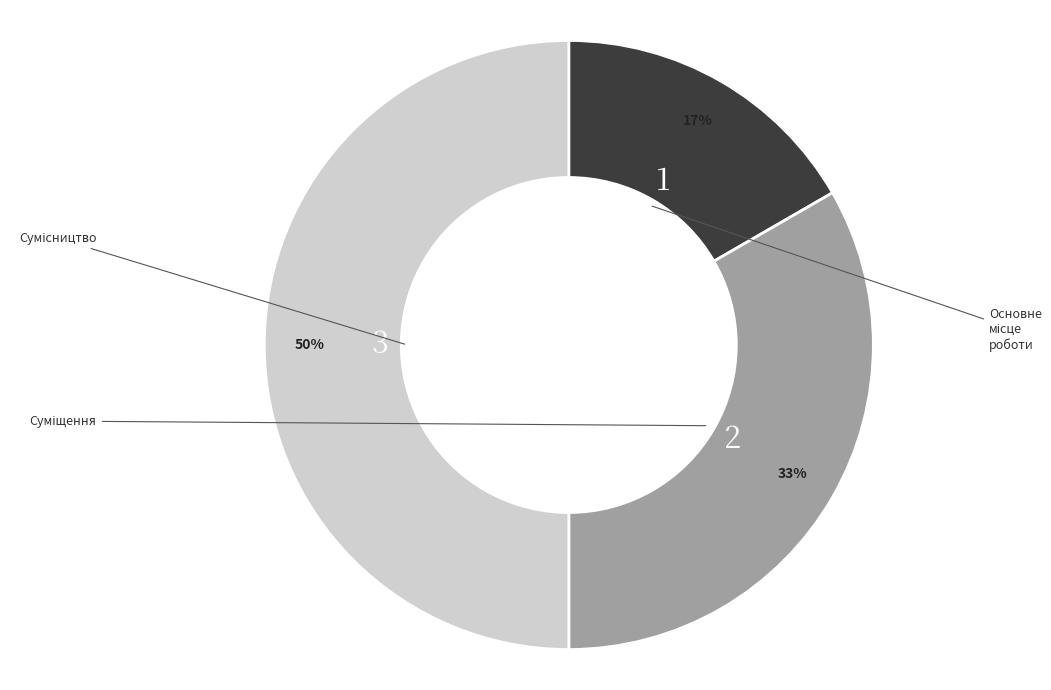

To the nearest percent, what is the difference between the largest and smallest slice percentages?

33%